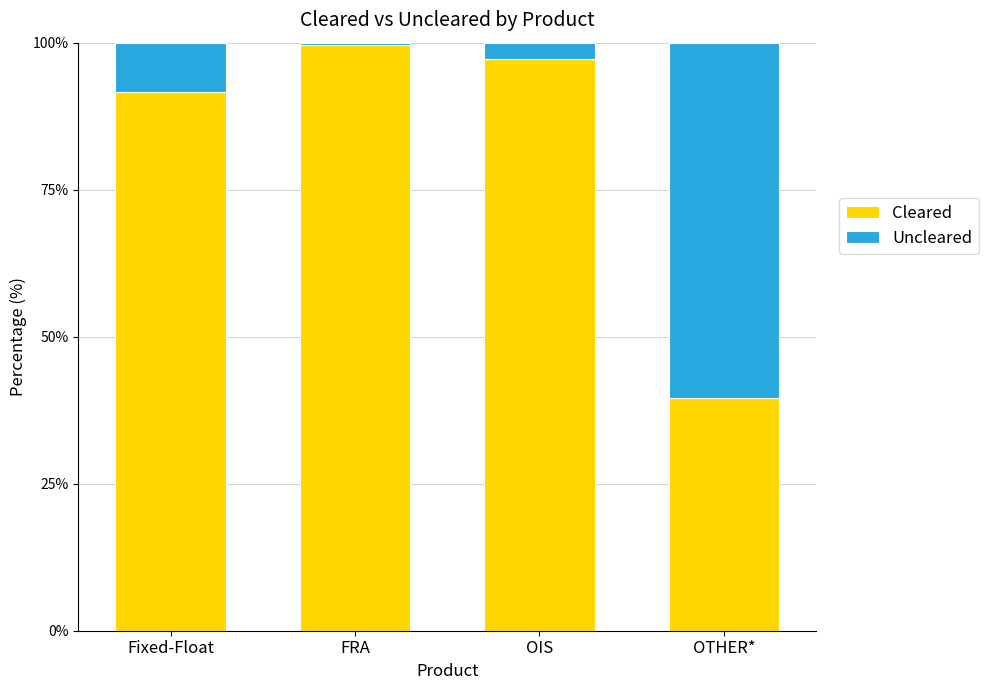

Read the Cleared value at Fixed-Float.

91.6